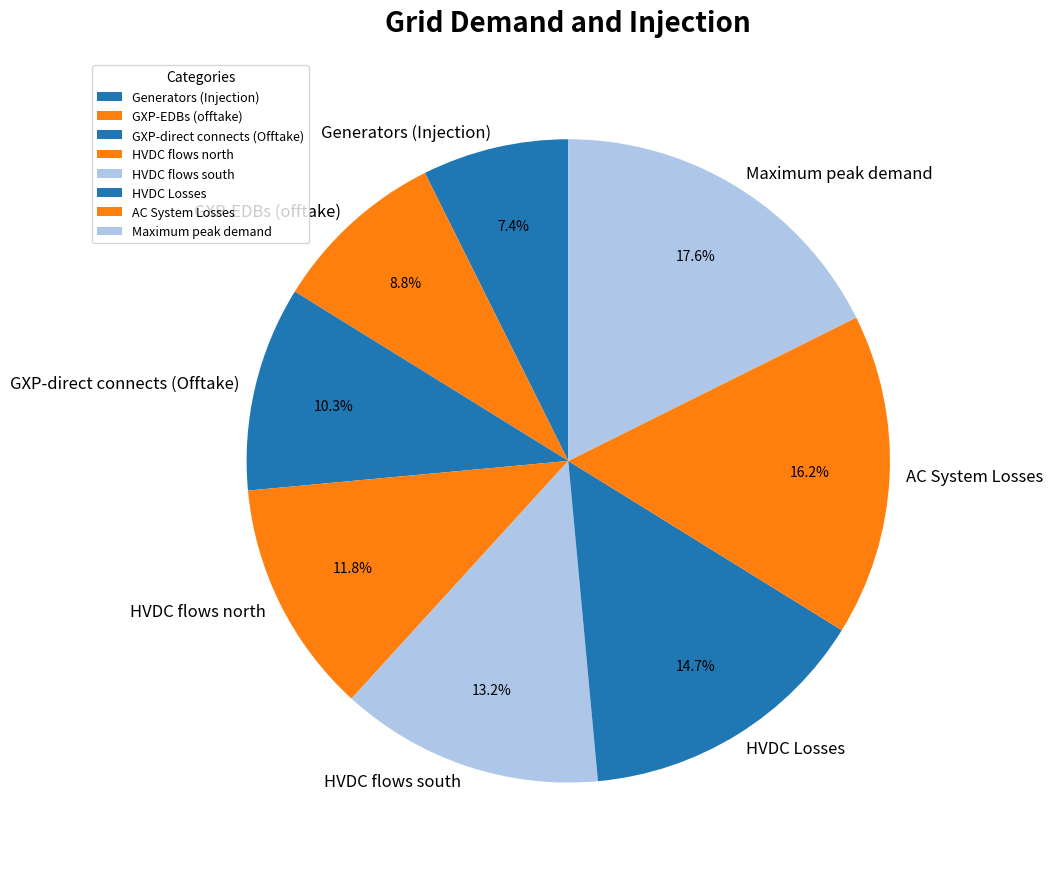

Rank the categories by value from lowest to highest.

Generators (Injection), GXP-EDBs (offtake), GXP-direct connects (Offtake), HVDC flows north, HVDC flows south, HVDC Losses, AC System Losses, Maximum peak demand